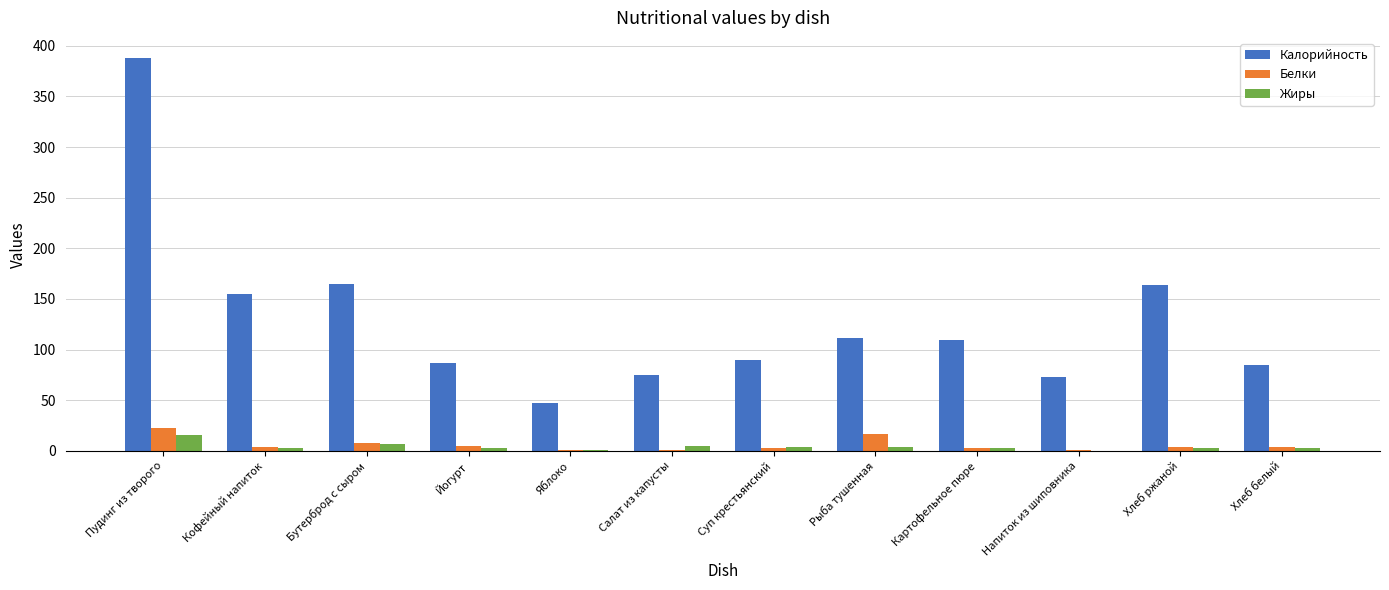

What are all the series names shown in the legend?

Калорийность, Белки, Жиры